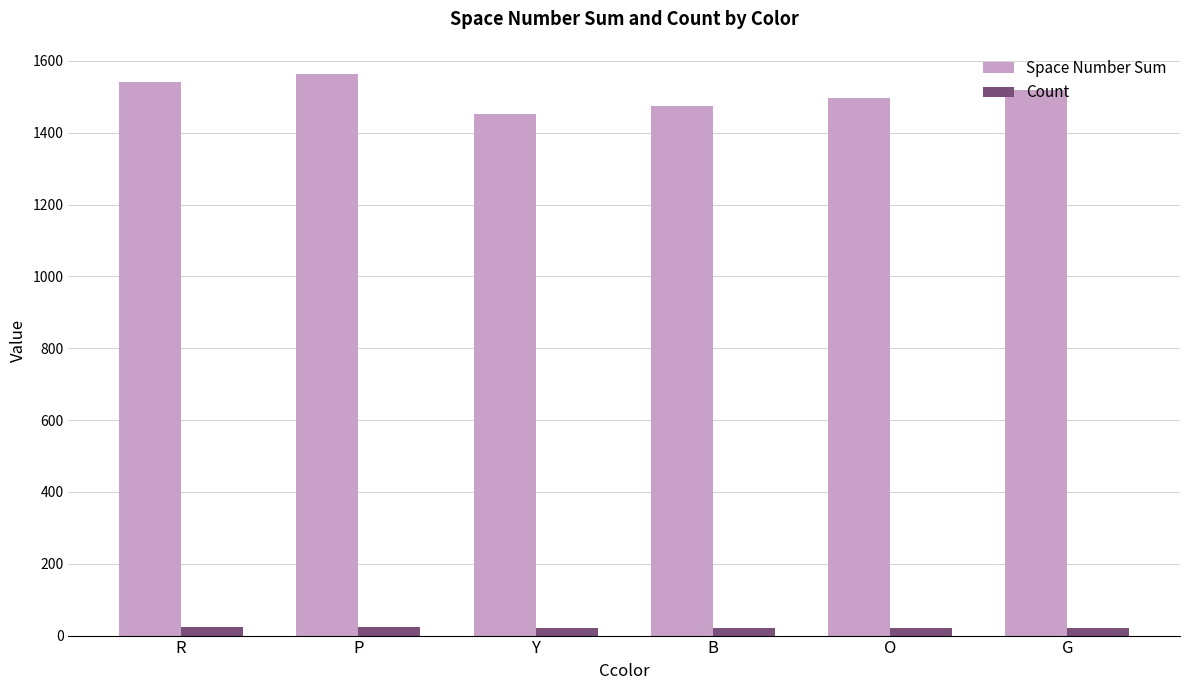

What is the difference between the maximum and minimum values in the Count series?

1